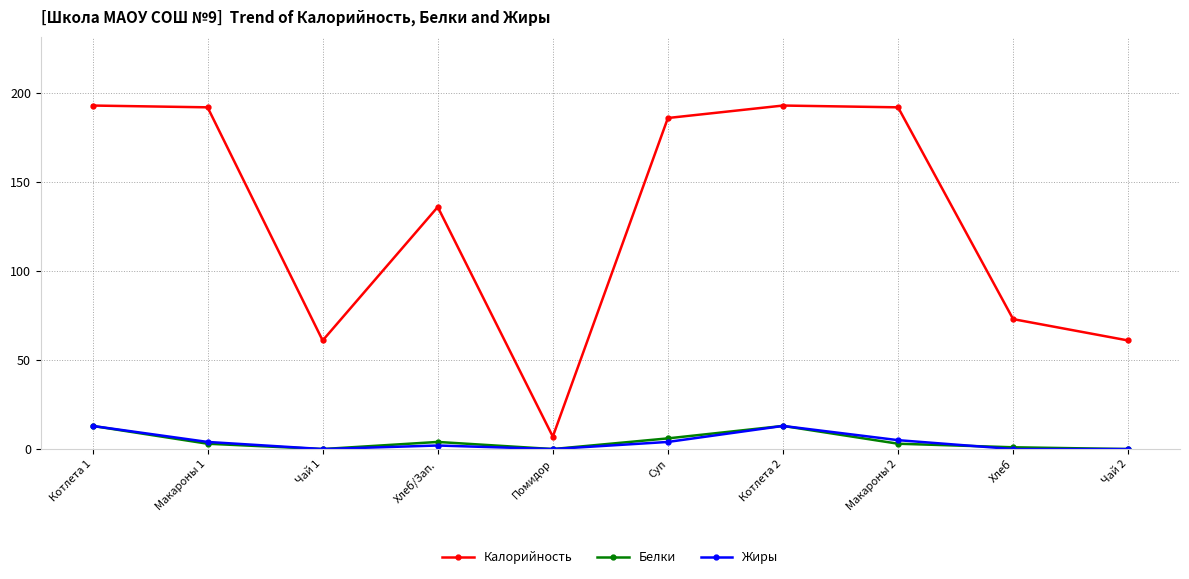

What is the label of the 3rd point from the right?

Макароны 2